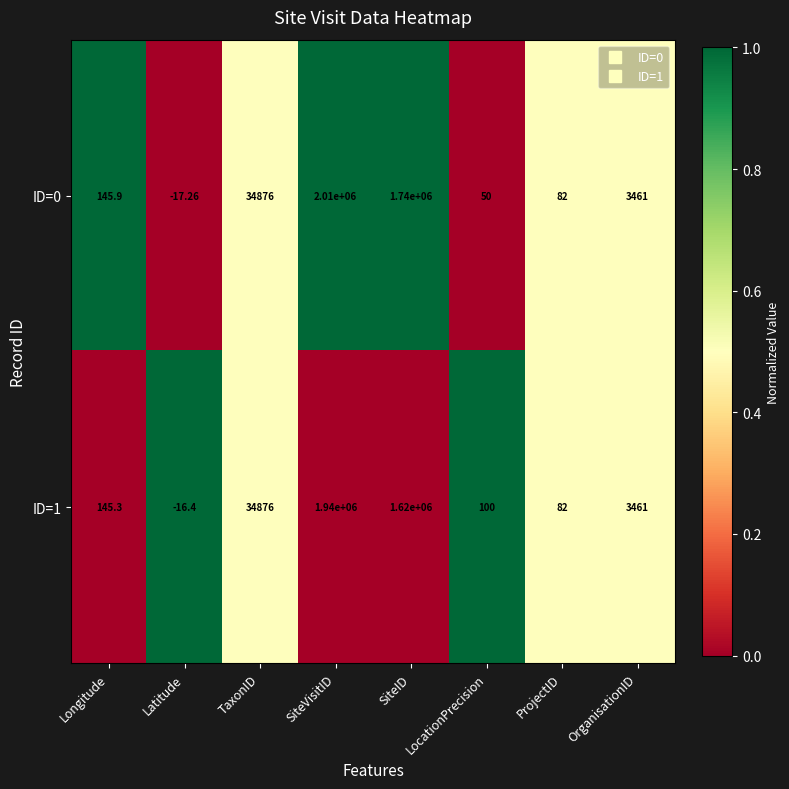

Between Longitude and SiteVisitID, which series saw the biggest shift?

ID=0